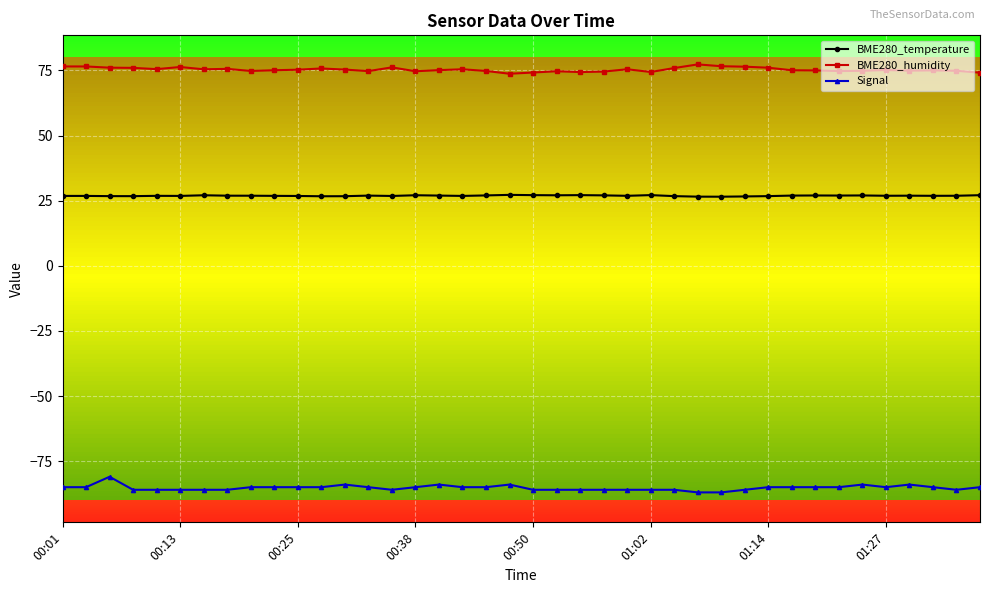

List the series in order of their peak value, lowest first.

Signal, BME280_temperature, BME280_humidity